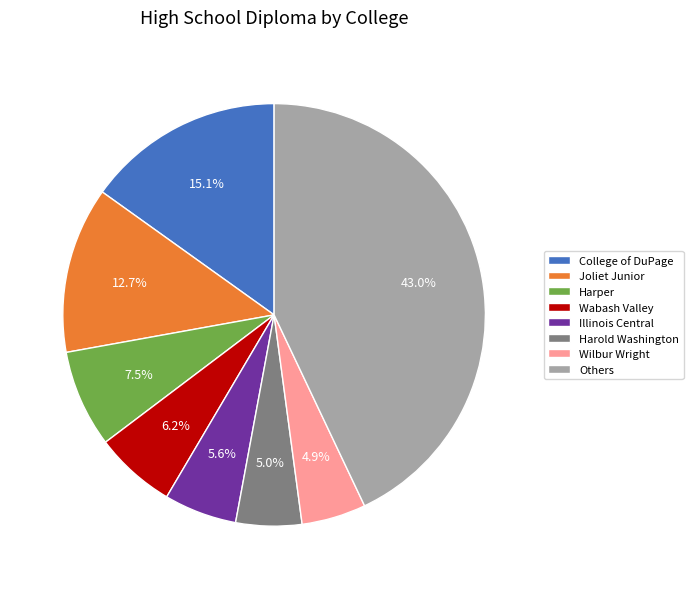

What is the total percentage of Others and Wilbur Wright?

47.9%